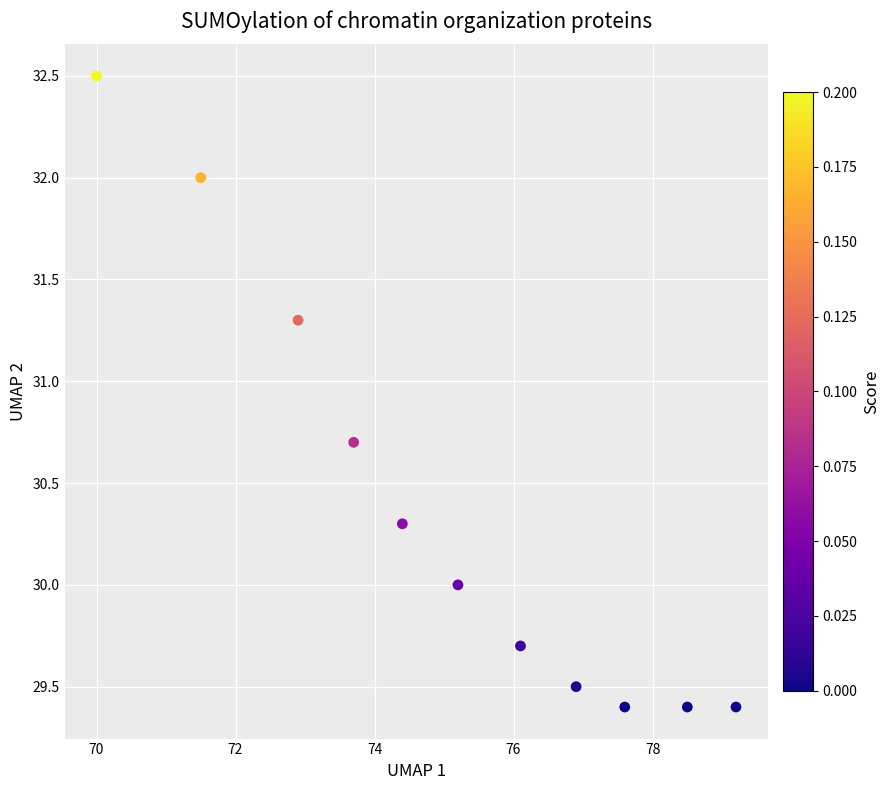

What is the range of Y values (max minus min)?

3.1